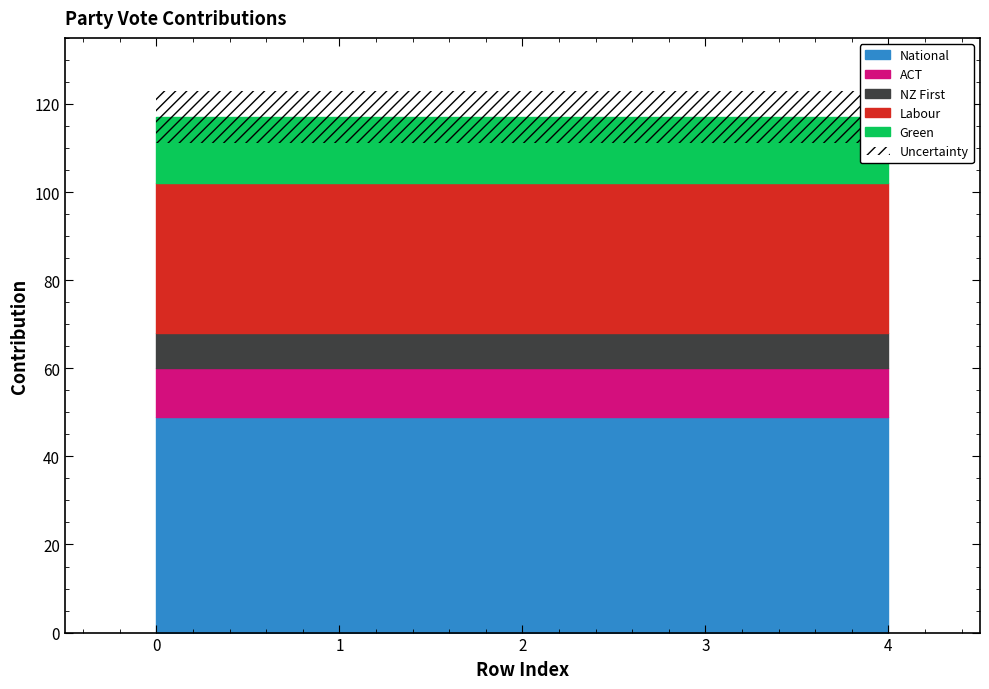

At how many categories does at least one series exceed 25?

5